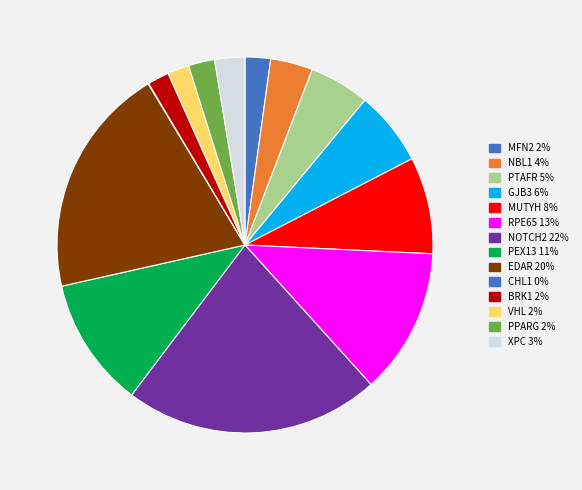

How many segments does this pie chart have?

14